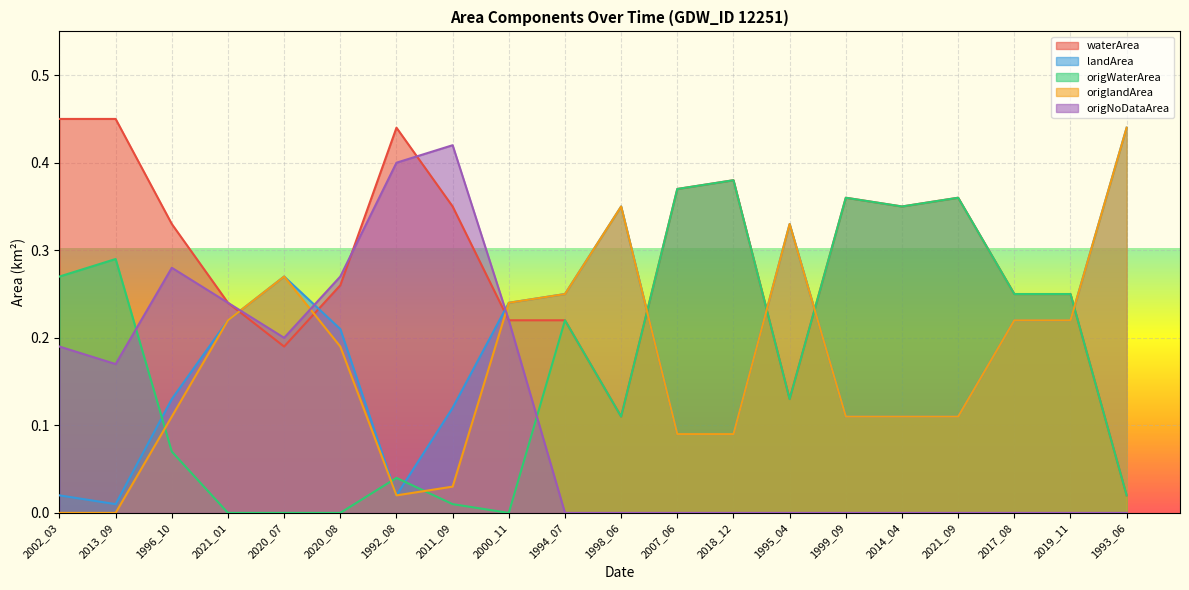

In origNoDataArea, how many points are lower than both neighbors (excluding endpoints)?

2